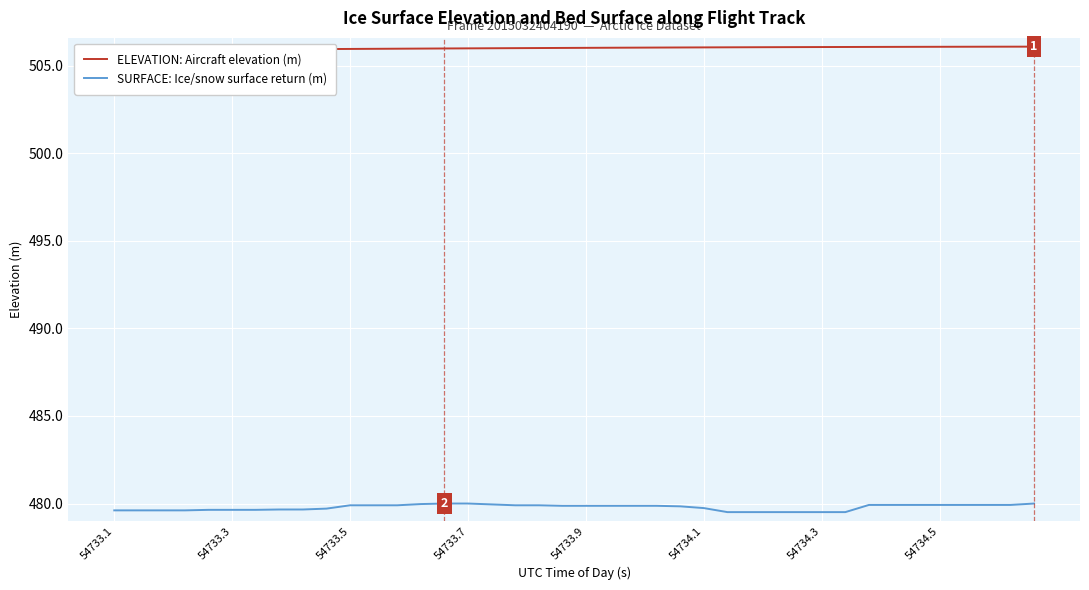

How many series are shown in this chart?

2